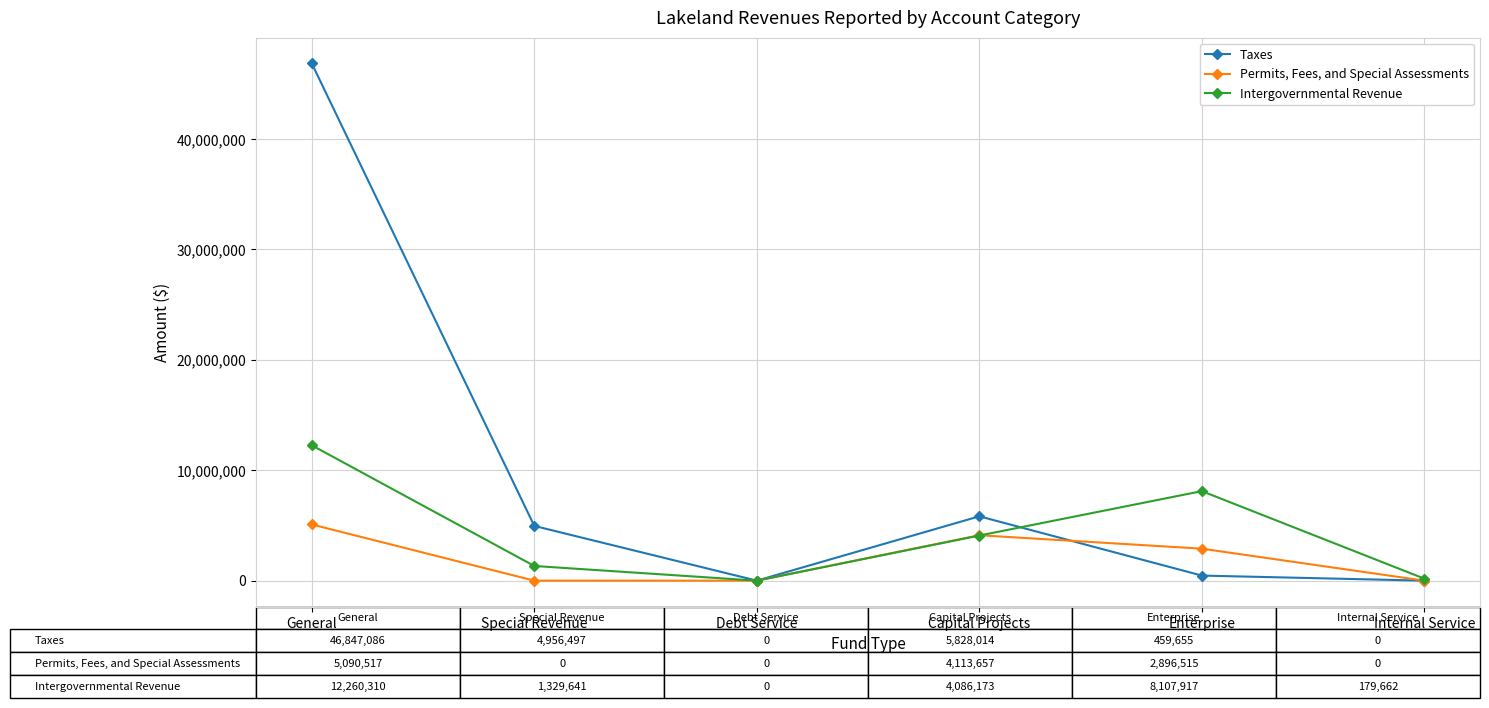

Which series has the widest spread of values?

Taxes